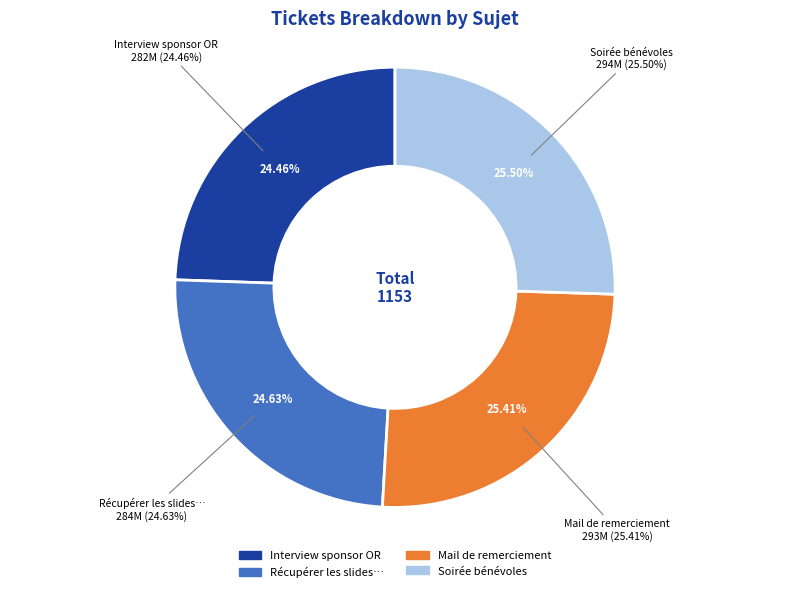

To the nearest percent, what portion does Mail de remerciement ENSEEIHT represent?

25%